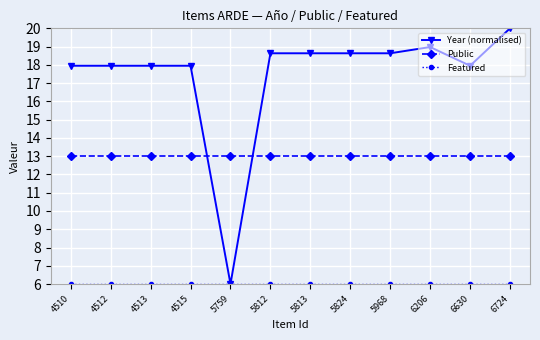

What is the value of the Year (normalised) point at the 5th from the left?

6.0